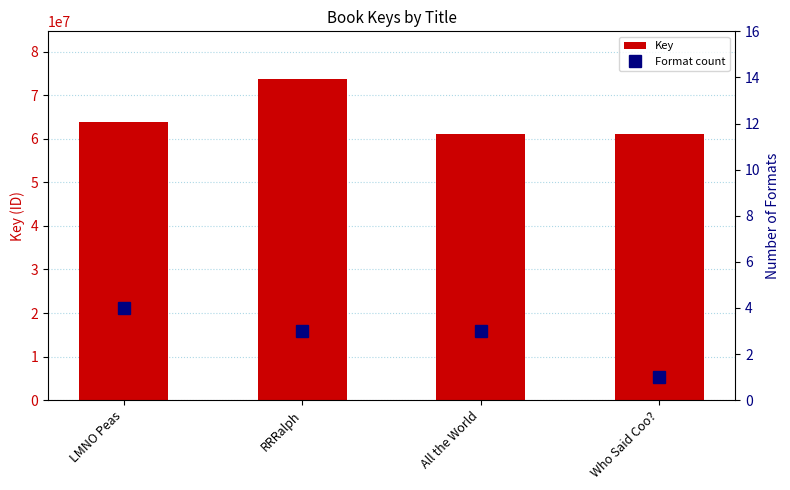

Which category has the lowest value across all series?

Who Said Coo?